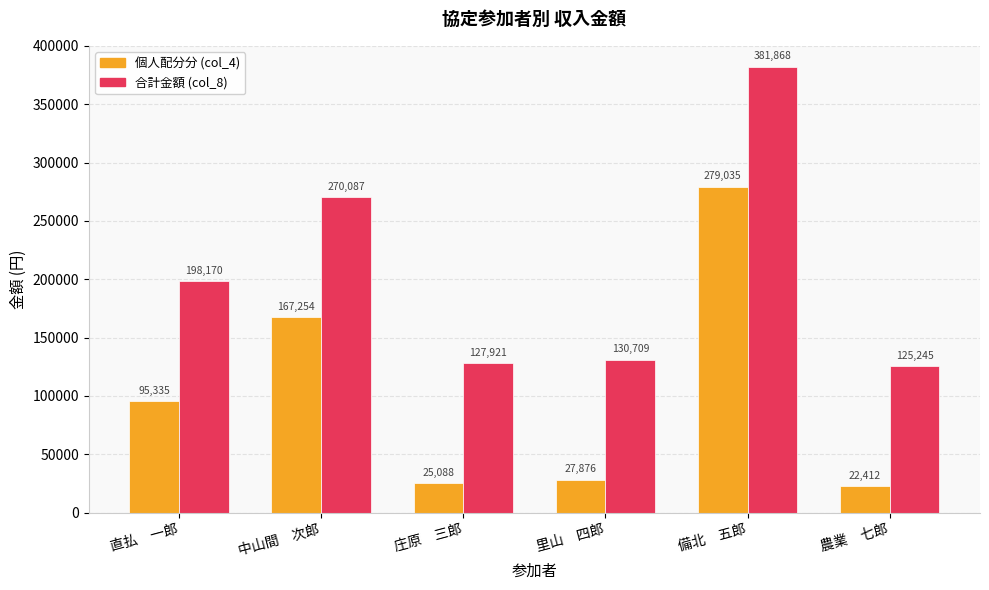

What value does the 合計金額 (col_8) series have at 農業　七郎, to the nearest 100?

125200